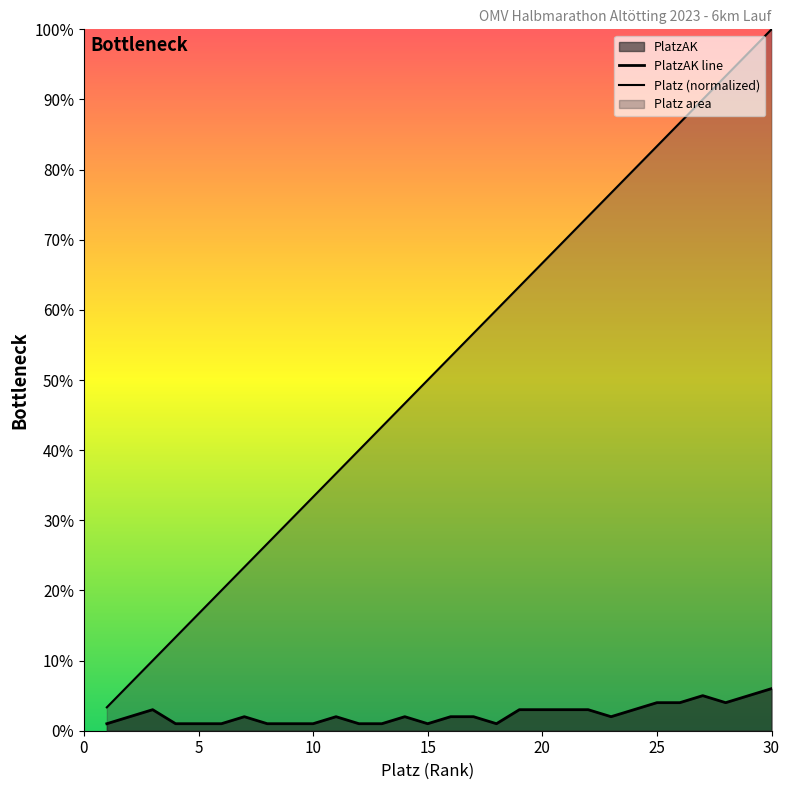

At which label does PlatzAK first exceed 2?

3